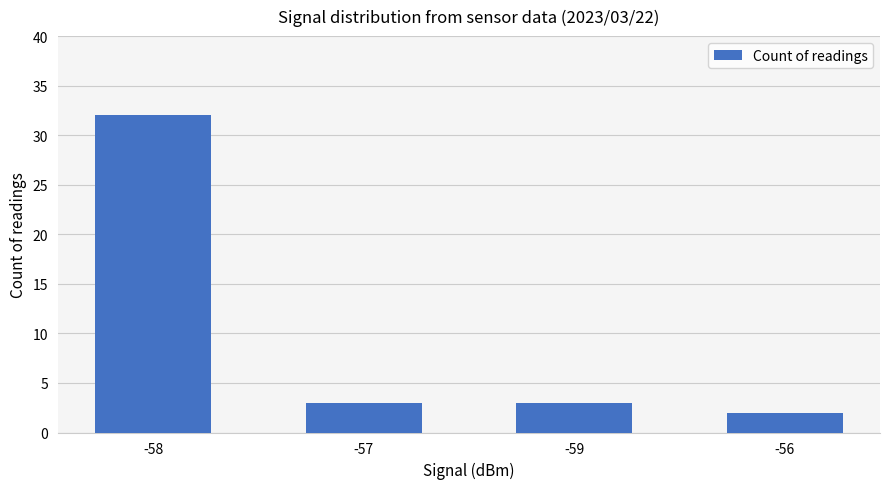

What is the change in value from -59 to -56?

-1